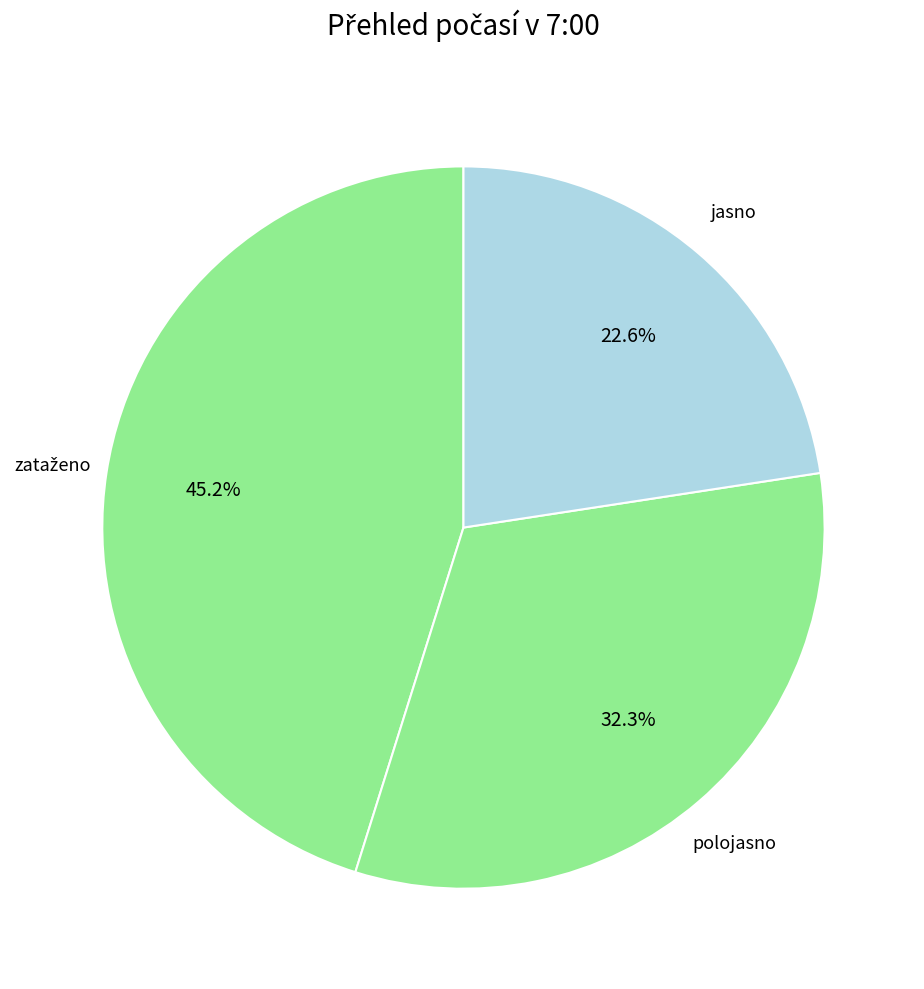

Count the number of slices in the pie.

3